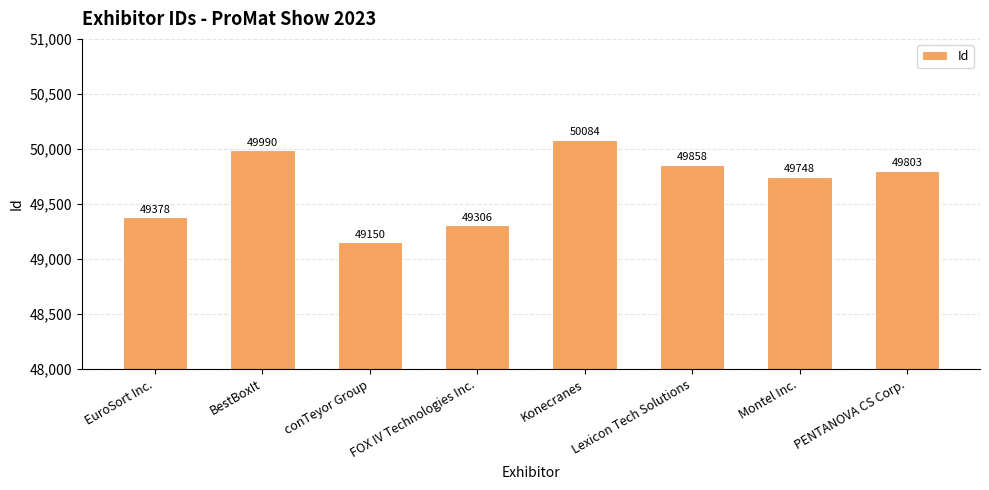

Read the value at Konecranes.

50084